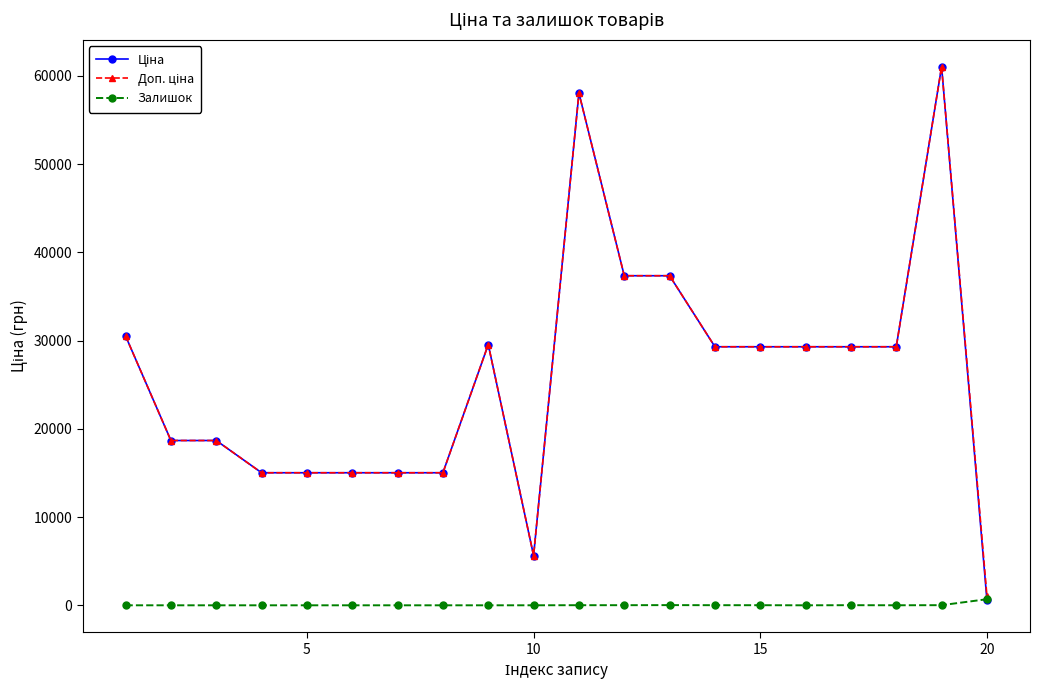

What is the greatest value displayed?

61024.7